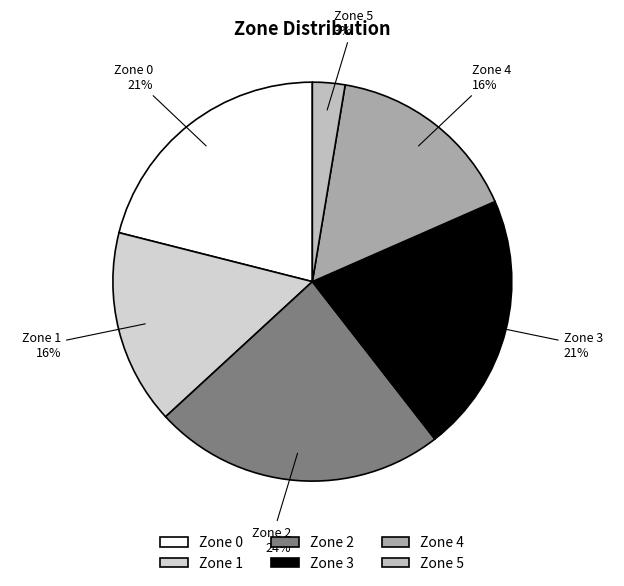

To the nearest percent, what portion does Zone 4 represent?

16%